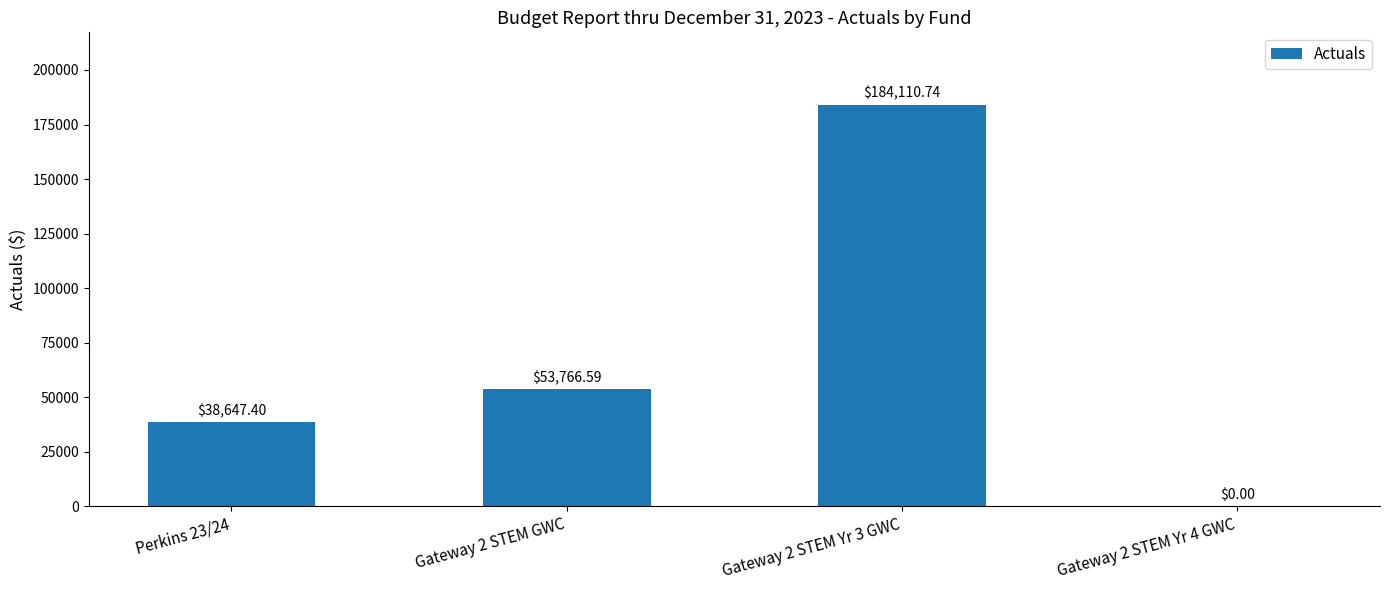

What is the change in value from Gateway 2 STEM Yr 3 GWC to Gateway 2 STEM Yr 4 GWC?

-184110.7